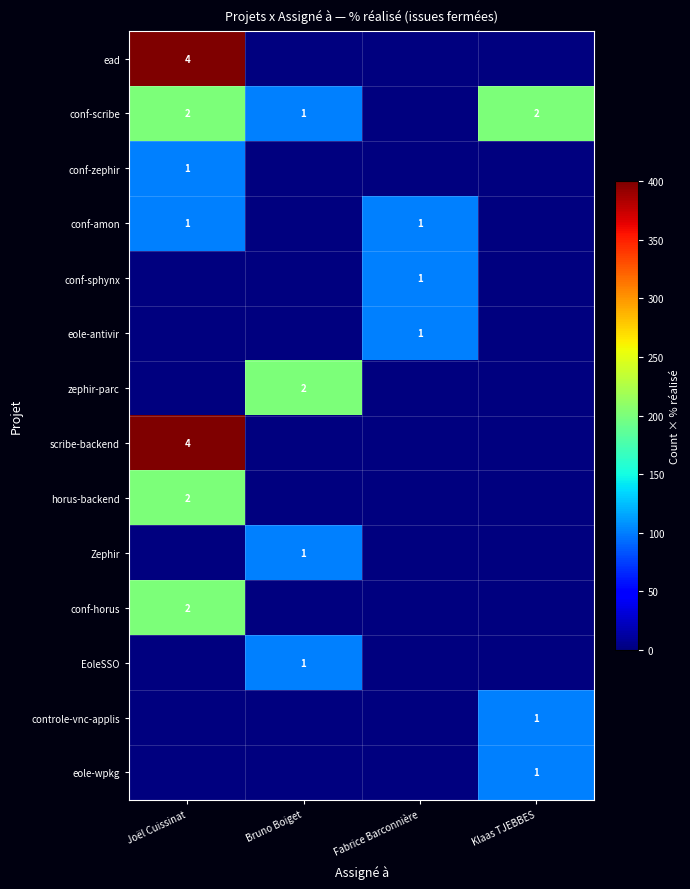

True or false: scribe-backend has a value of 2 at Joël Cuissinat.

False